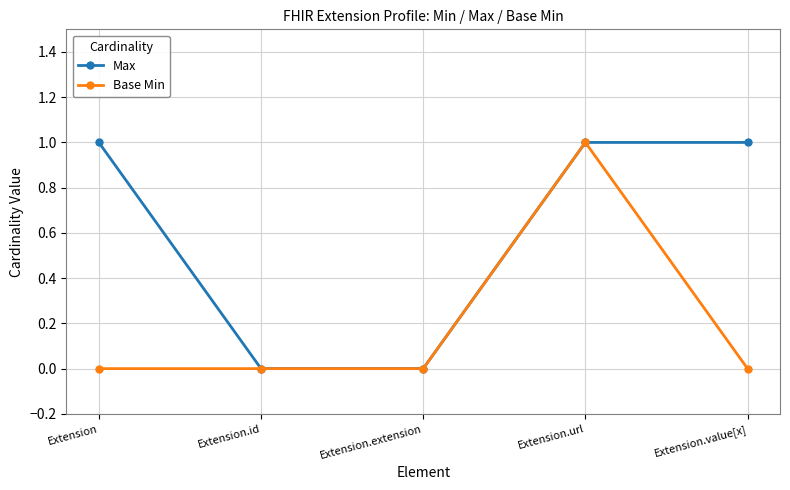

At which label does Base Min reach its peak?

Extension.url